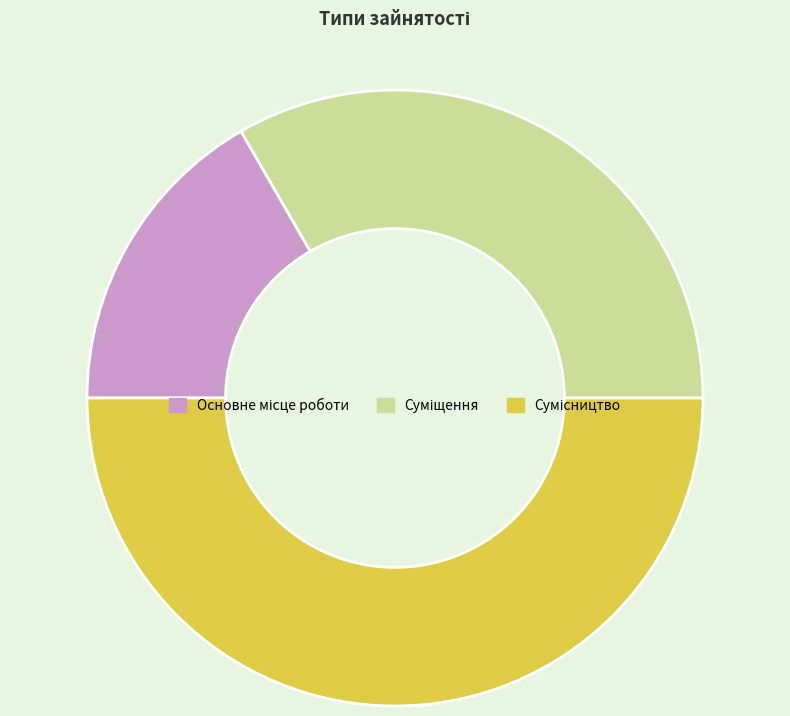

Which category has the biggest portion of the pie?

Сумісництво